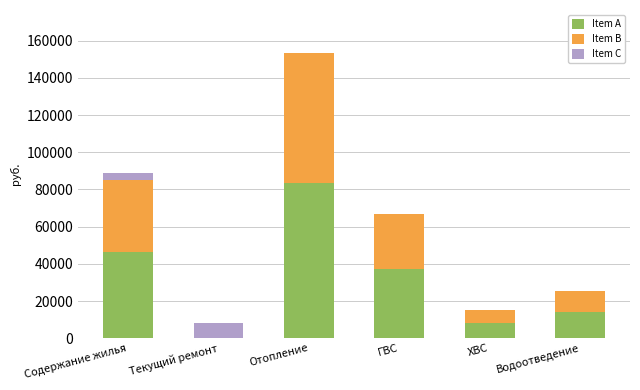

Count the number of data series in this chart.

3